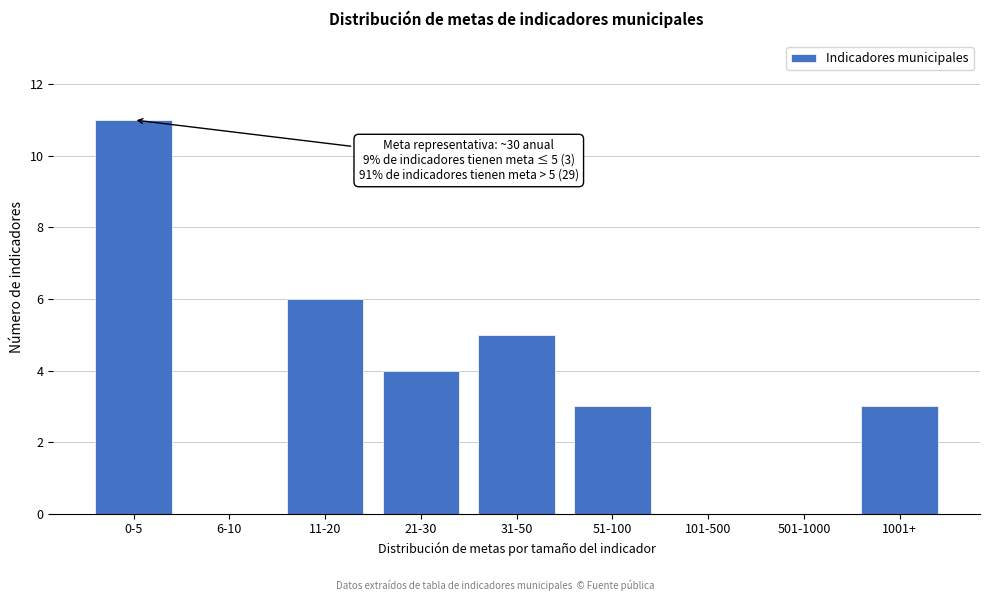

Reading left to right, what are all the values shown in this chart?

0-5=11	6-10=0	11-20=6	21-30=4	31-50=5	51-100=3	101-500=0	501-1000=0	1001+=3